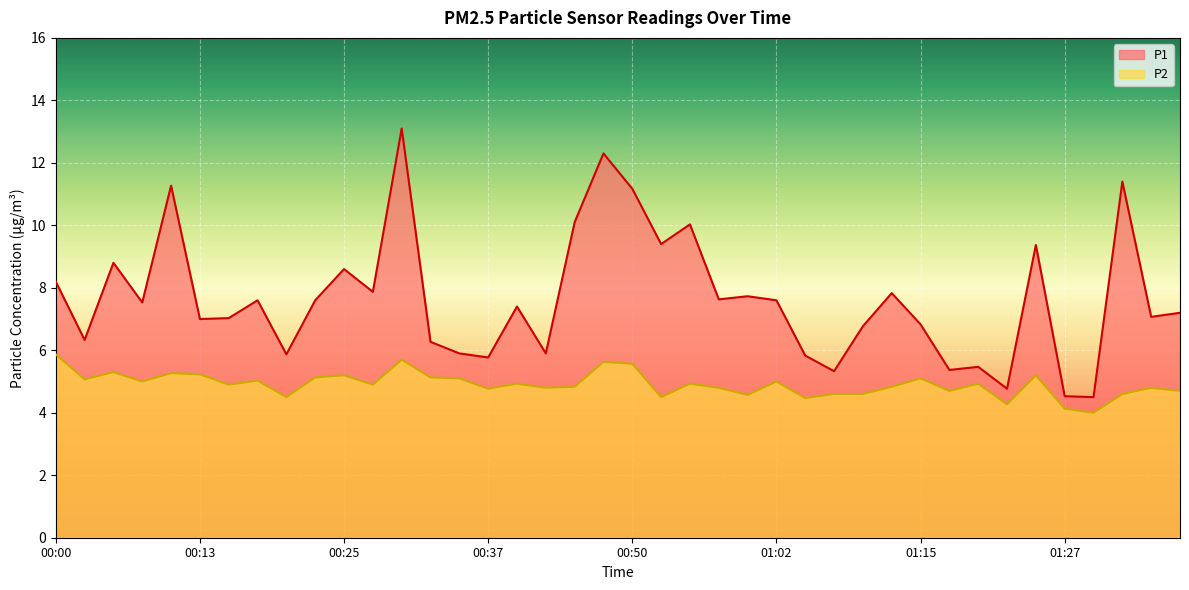

True or false: P2 and P1 intersect in this chart.

False